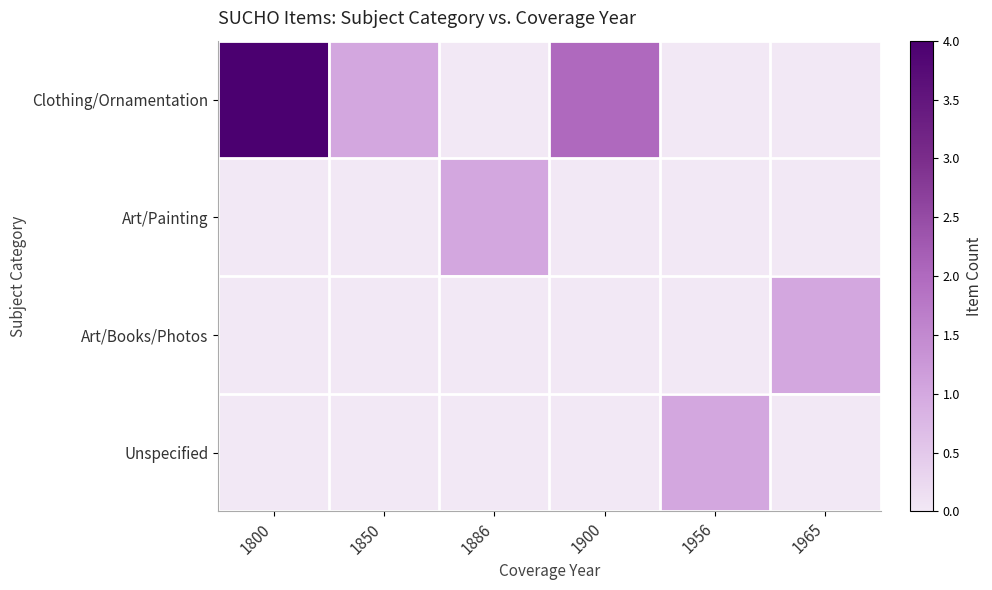

At 1900, list the series in order from largest to smallest.

Clothing/Ornamentation, Art/Painting, Art/Books/Photos, Unspecified